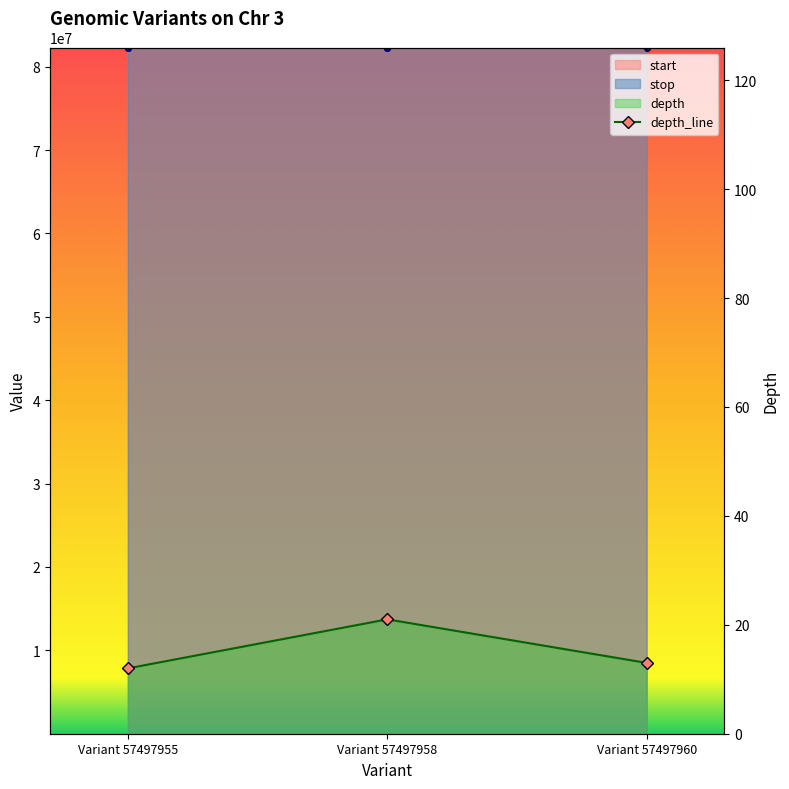

At which label does stop reach its peak?

Variant 57497960